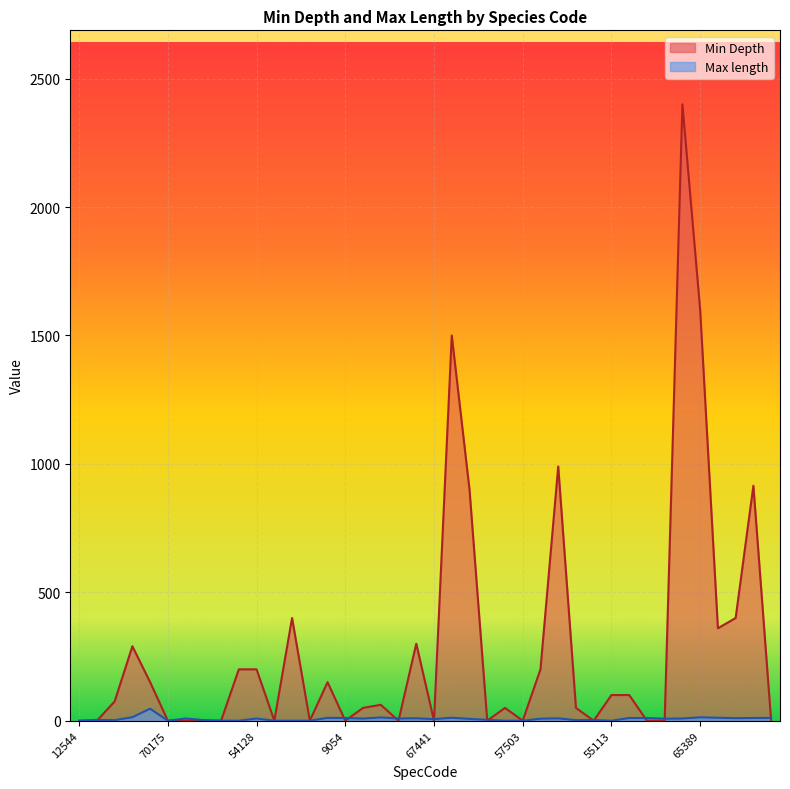

What position from the left is 55111?

13